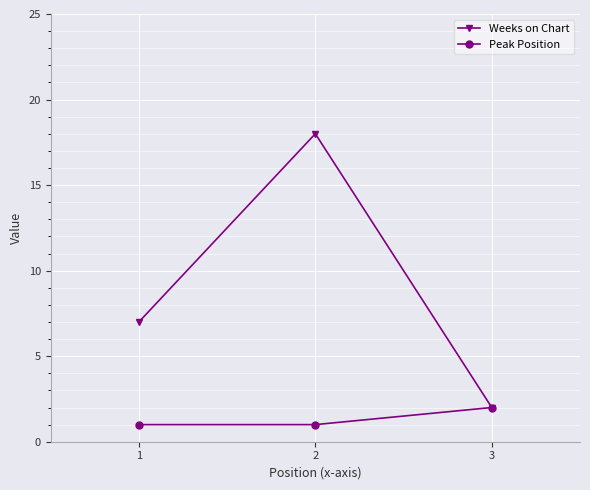

What is the total value across all series at 2?

19